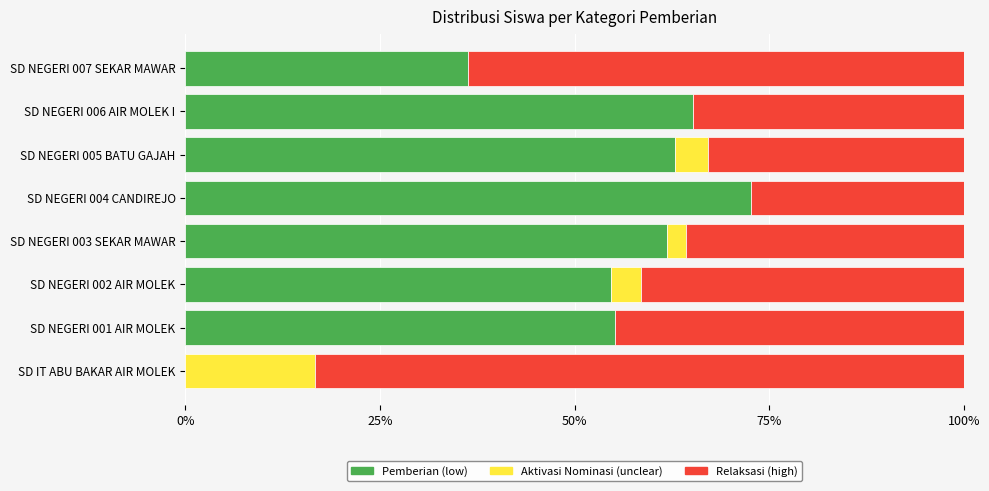

What is the total value across all series at SD NEGERI 002 AIR MOLEK?

100.0